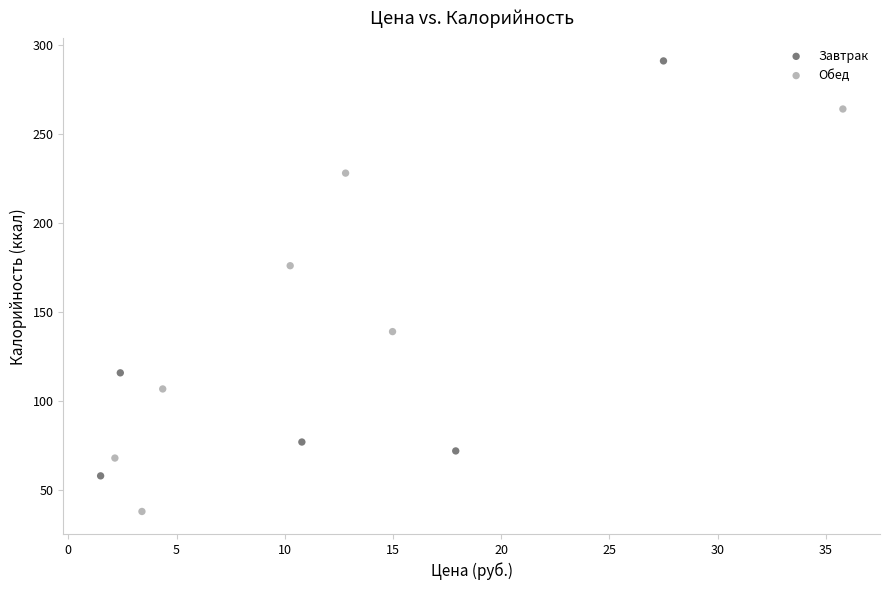

Which series contains the lowest Y value?

Обед